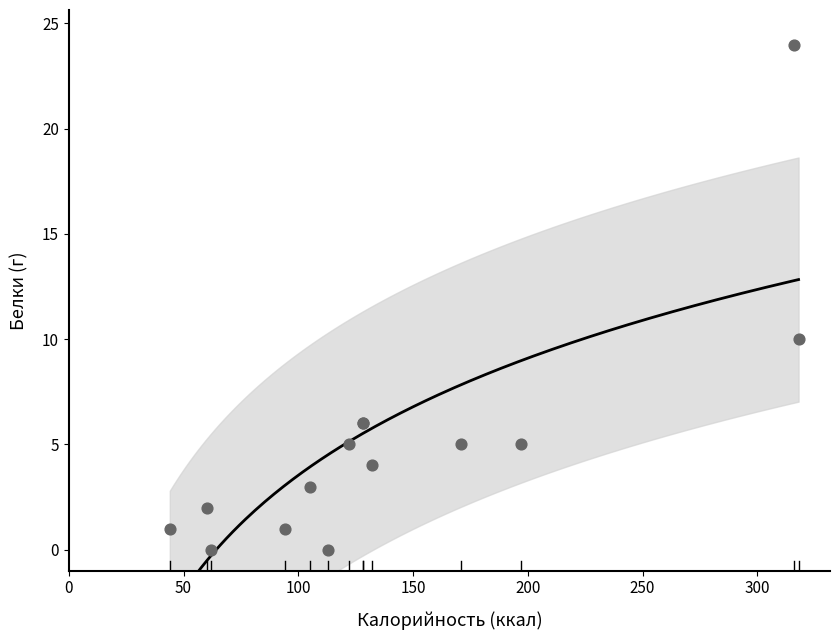

What Y value in the scatter plot is closest to 12?

10